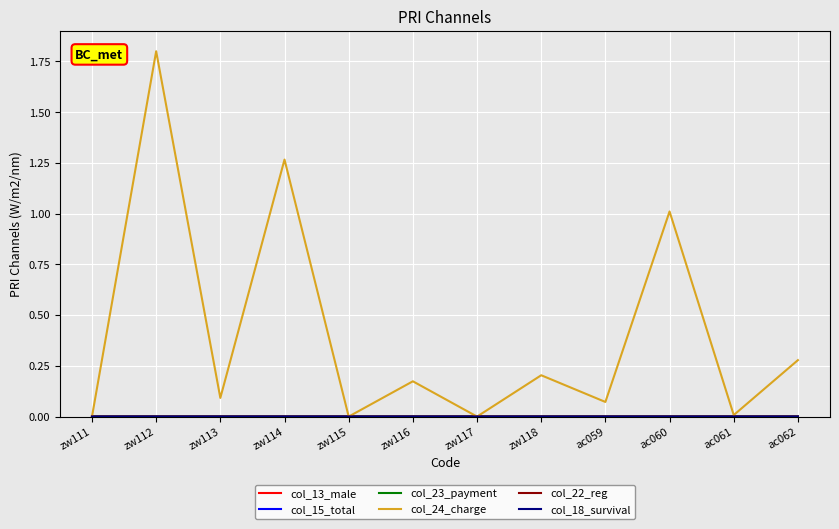

What is the label of the 10th point from the left?

ac060